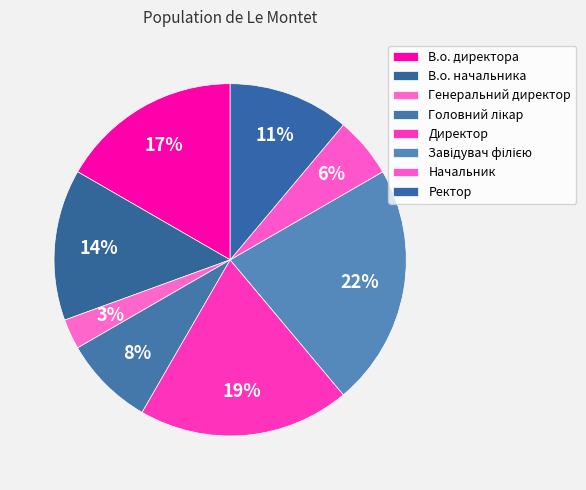

To the nearest percent, what percentage of the pie is В.о. директора?

17%